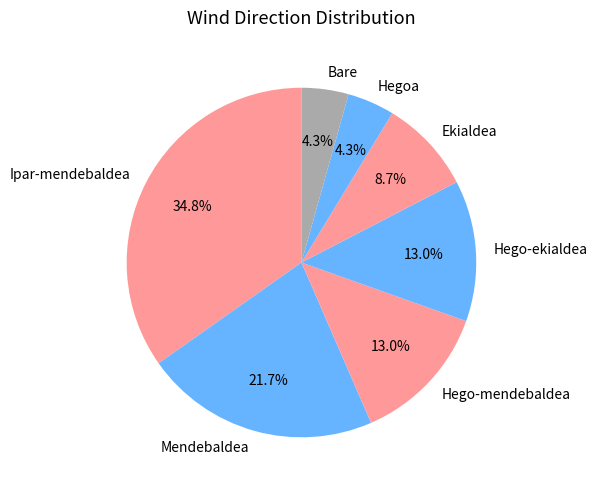

Which category has the biggest portion of the pie?

Ipar-mendebaldea